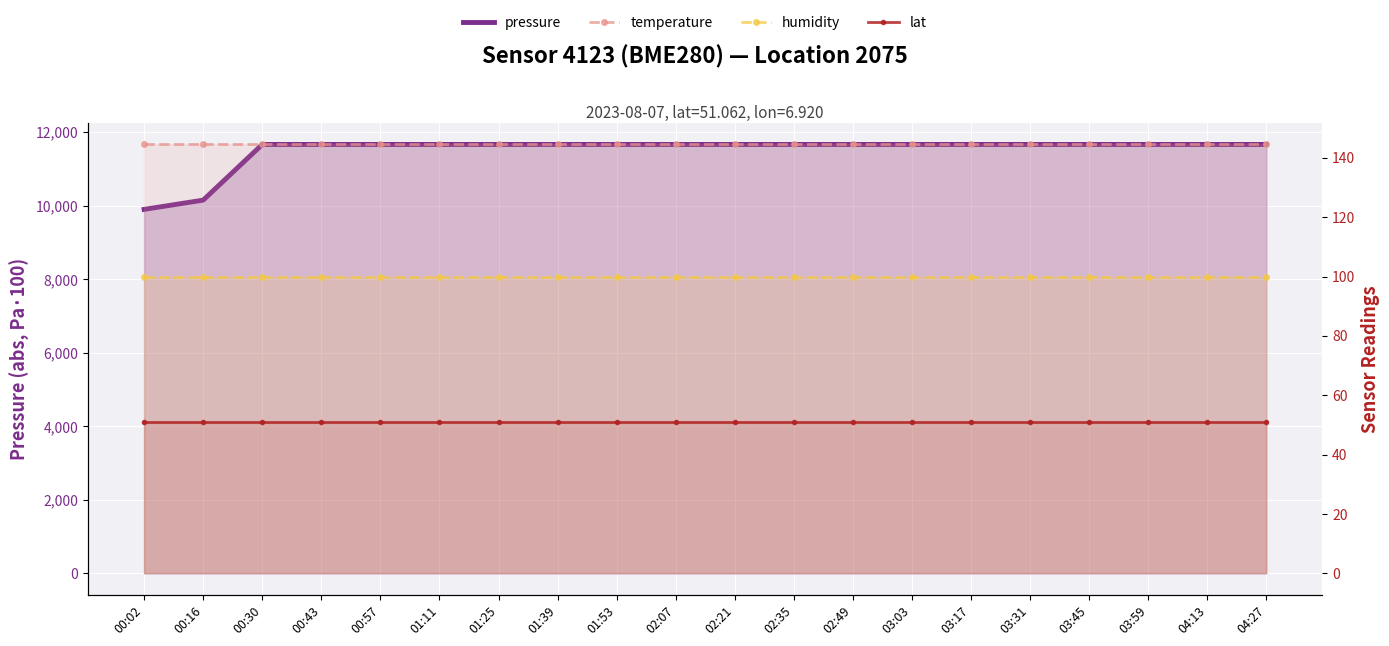

At which category is the sum across all series the highest?

00:30